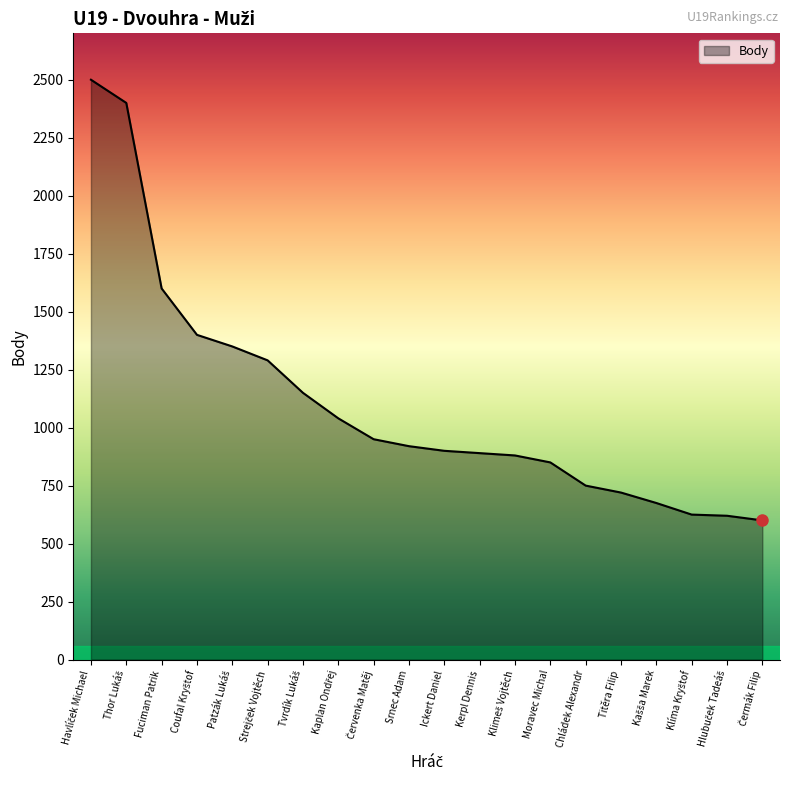

Where is the data nearest to the value 1550?

Fuciman Patrik